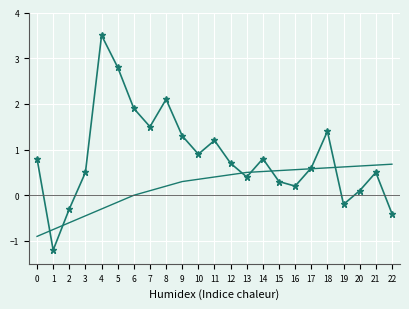

At which category is the sum across all series the highest?

4